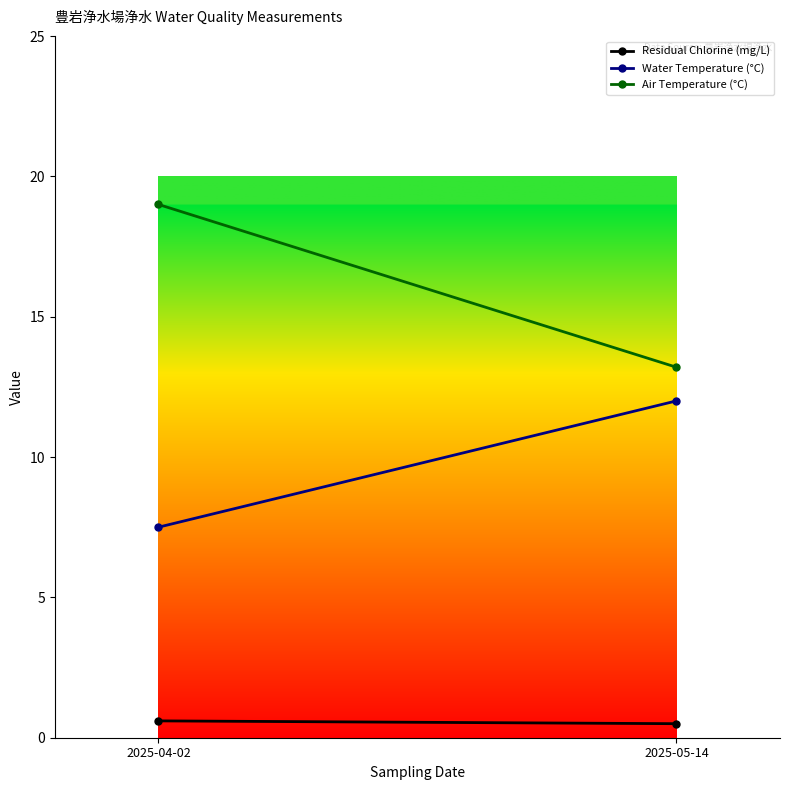

At 2025-05-14, list the series in order from smallest to largest.

Residual Chlorine (mg/L), Water Temperature (°C), Air Temperature (°C)